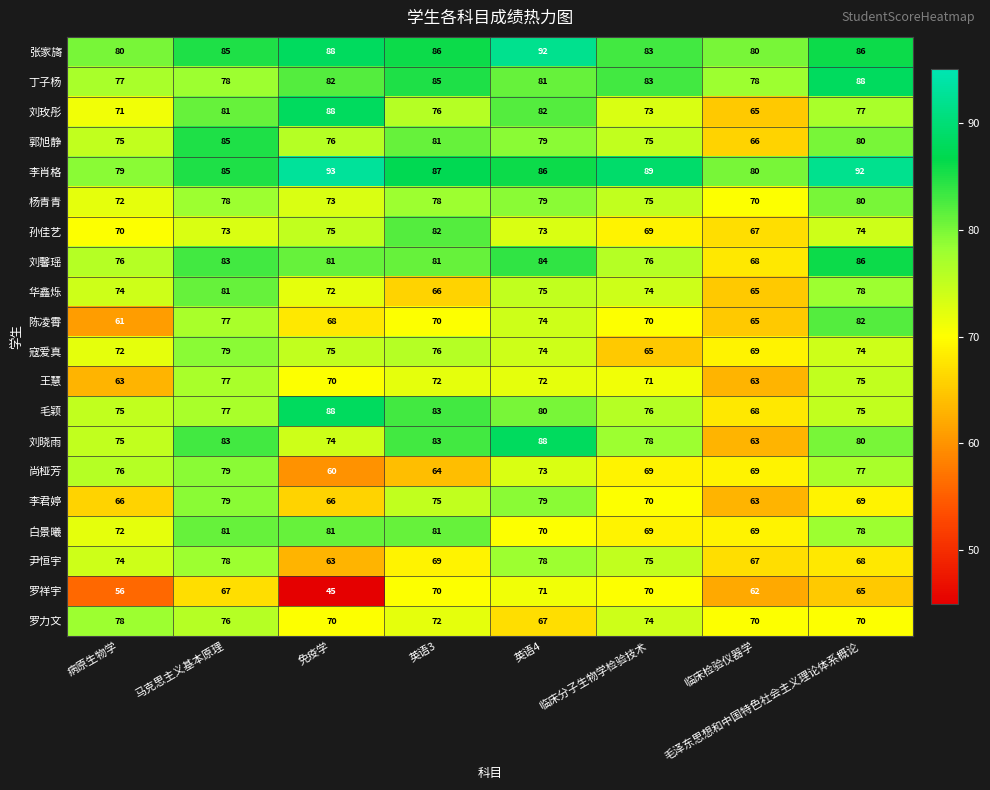

At which category does the chart reach its peak across all series?

免疫学